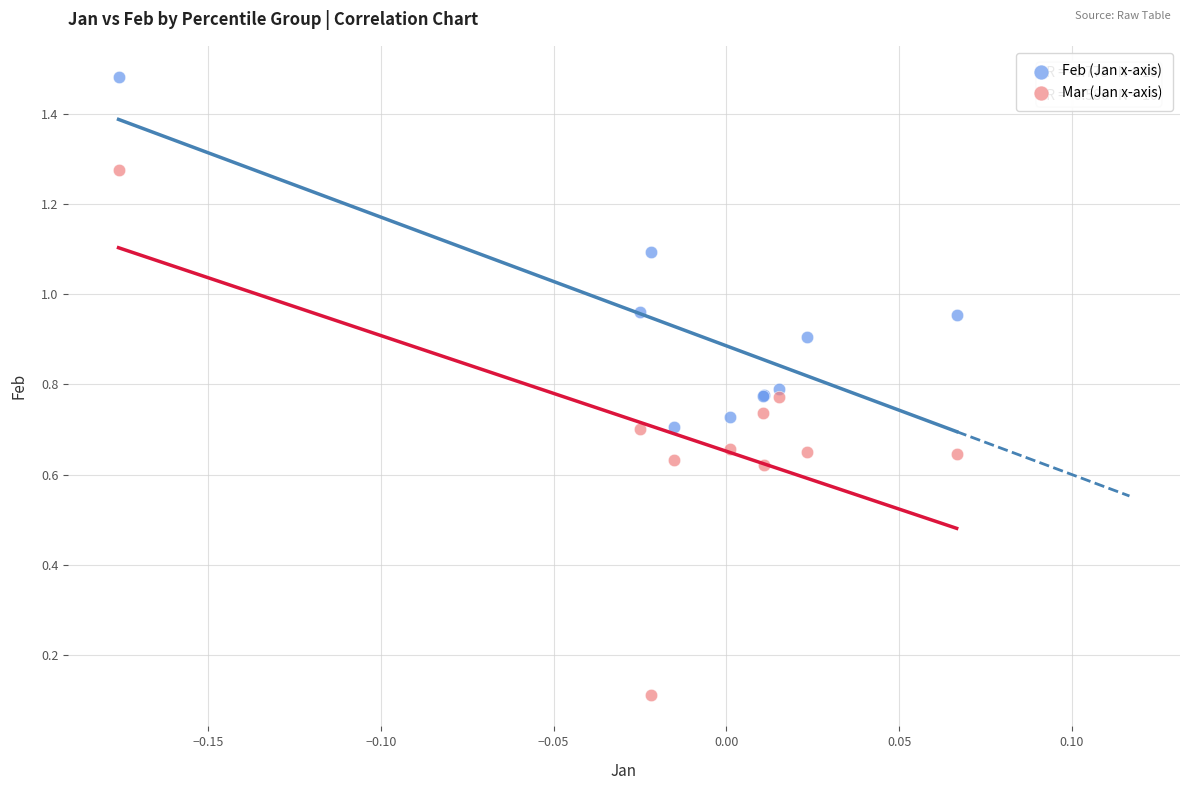

Which series has the widest spread of Y values?

Mar (Jan x-axis)